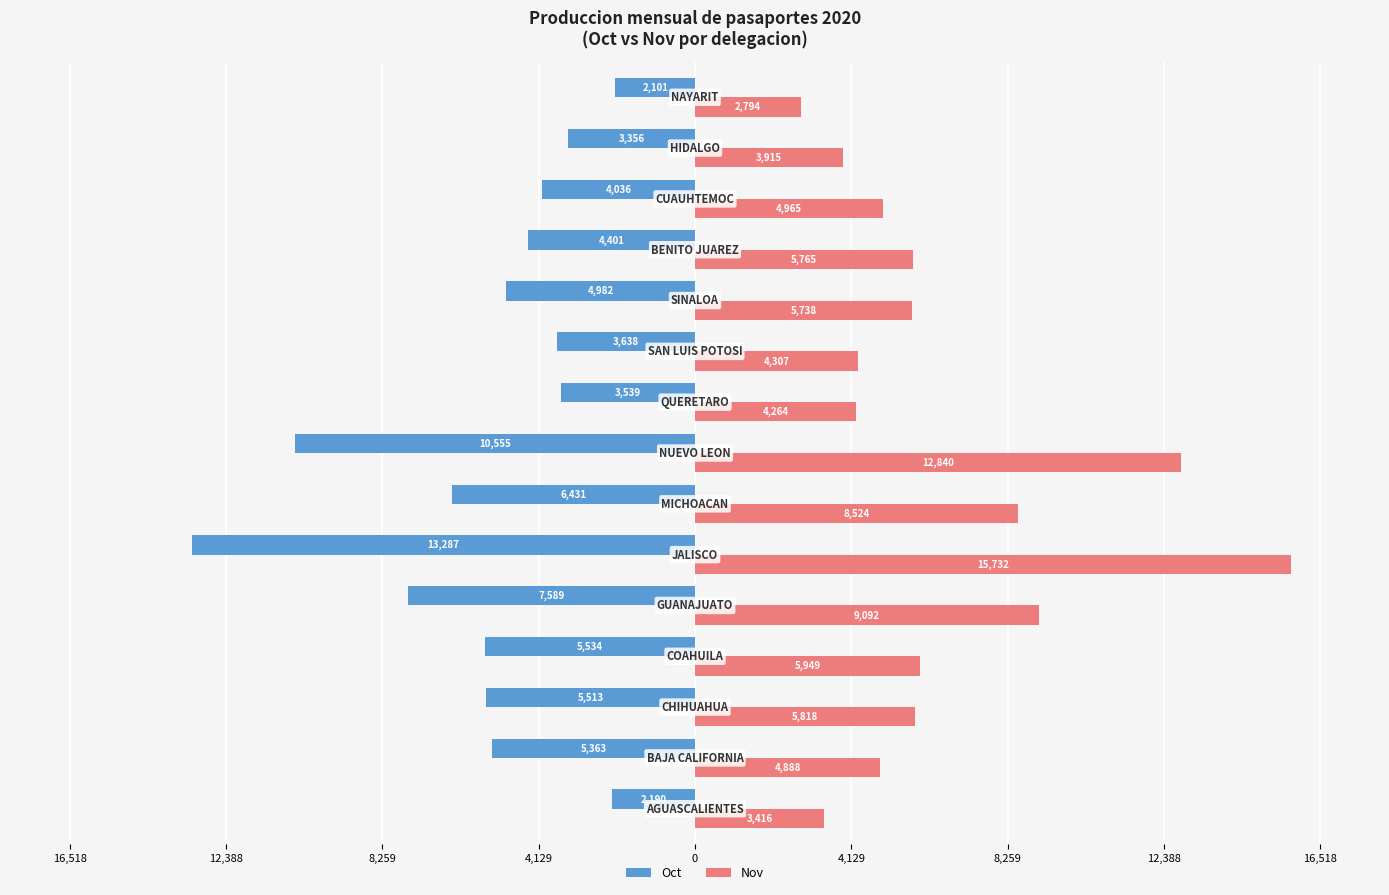

Reading right to left, what are all the values shown in this chart?

Oct: -2101	-3356	-4036	-4401	-4982	-3638	-3539	-10555	-6431	-13287	-7589	-5534	-5513	-5363	-2190
Nov: 2794	3915	4965	5765	5738	4307	4264	12840	8524	15732	9092	5949	5818	4888	3416